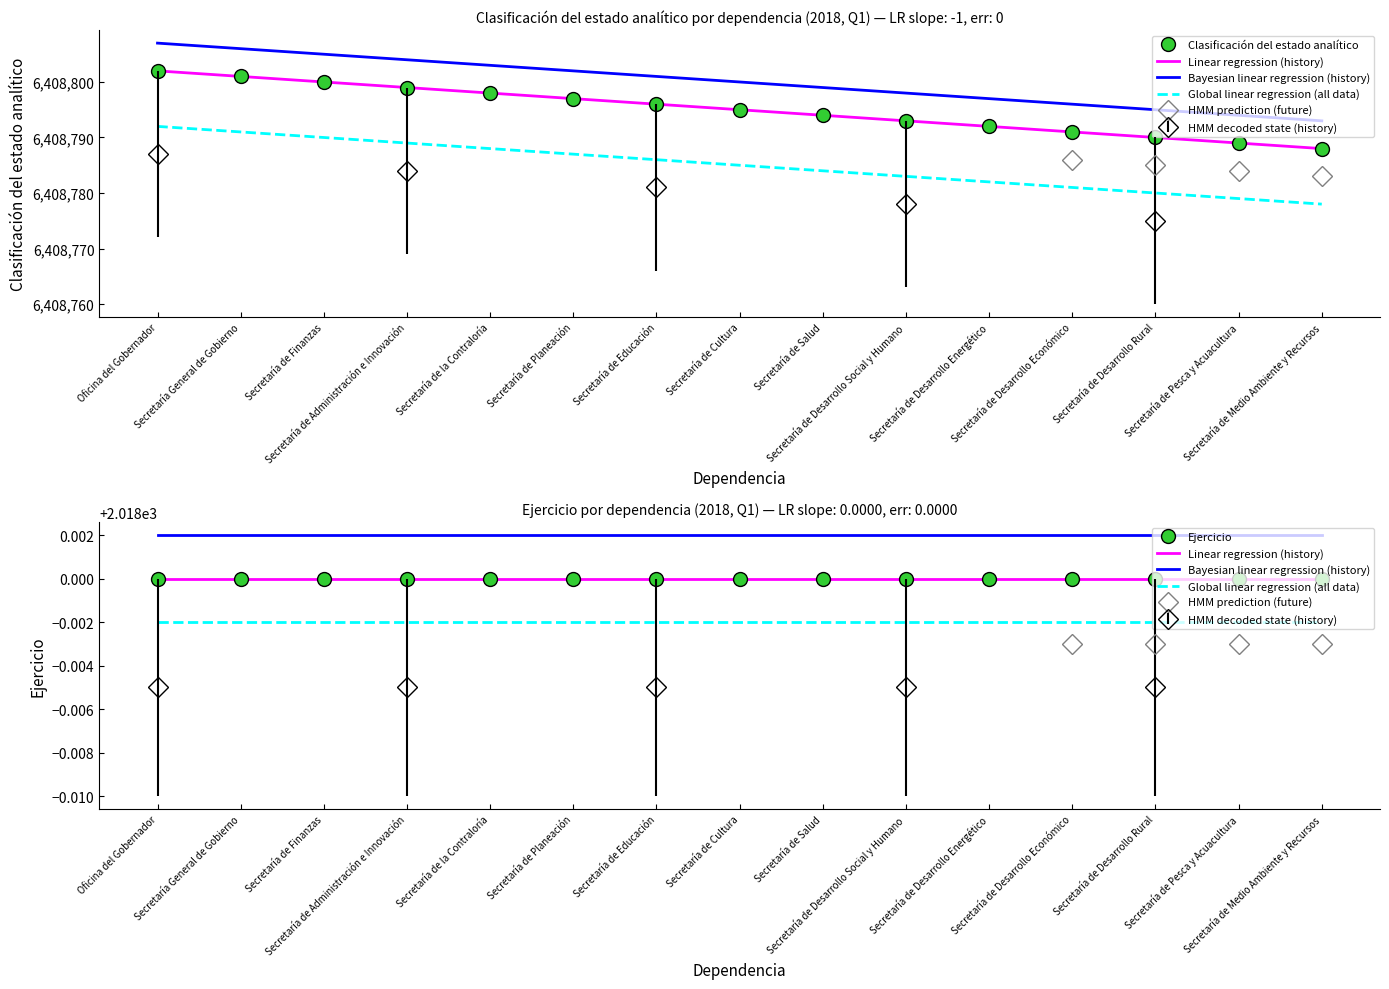

True or false: the data shows 9637564 at Secretaría de Pesca y Acuacultura.

False